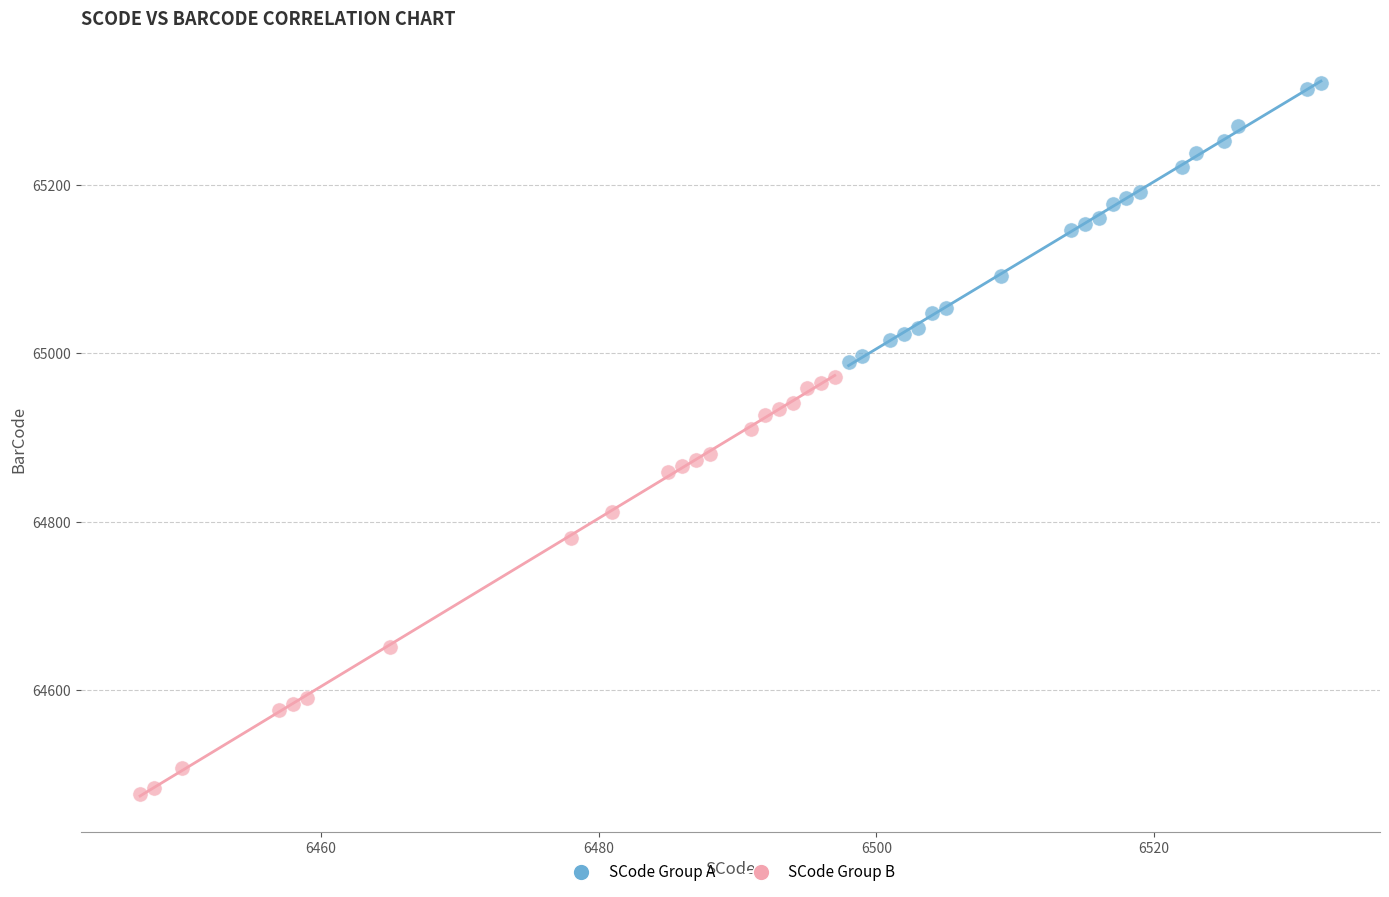

Which series reaches the minimum Y coordinate?

SCode Group B